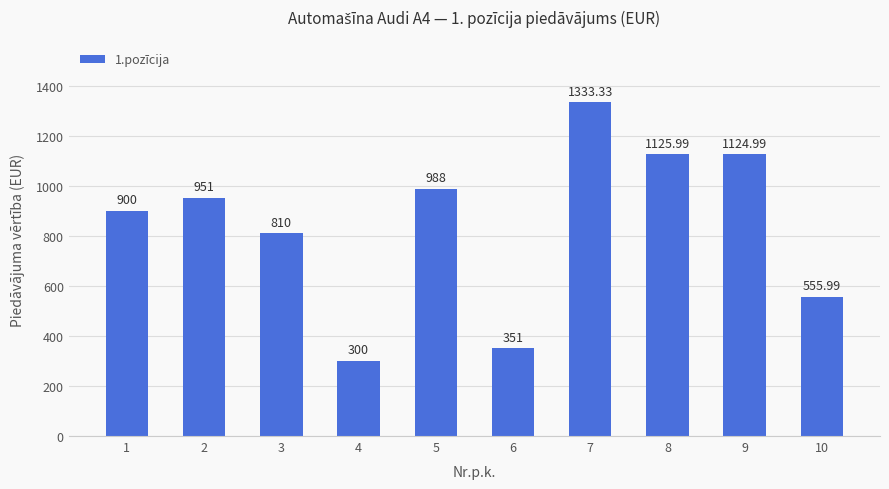

How many values are below 951?

5